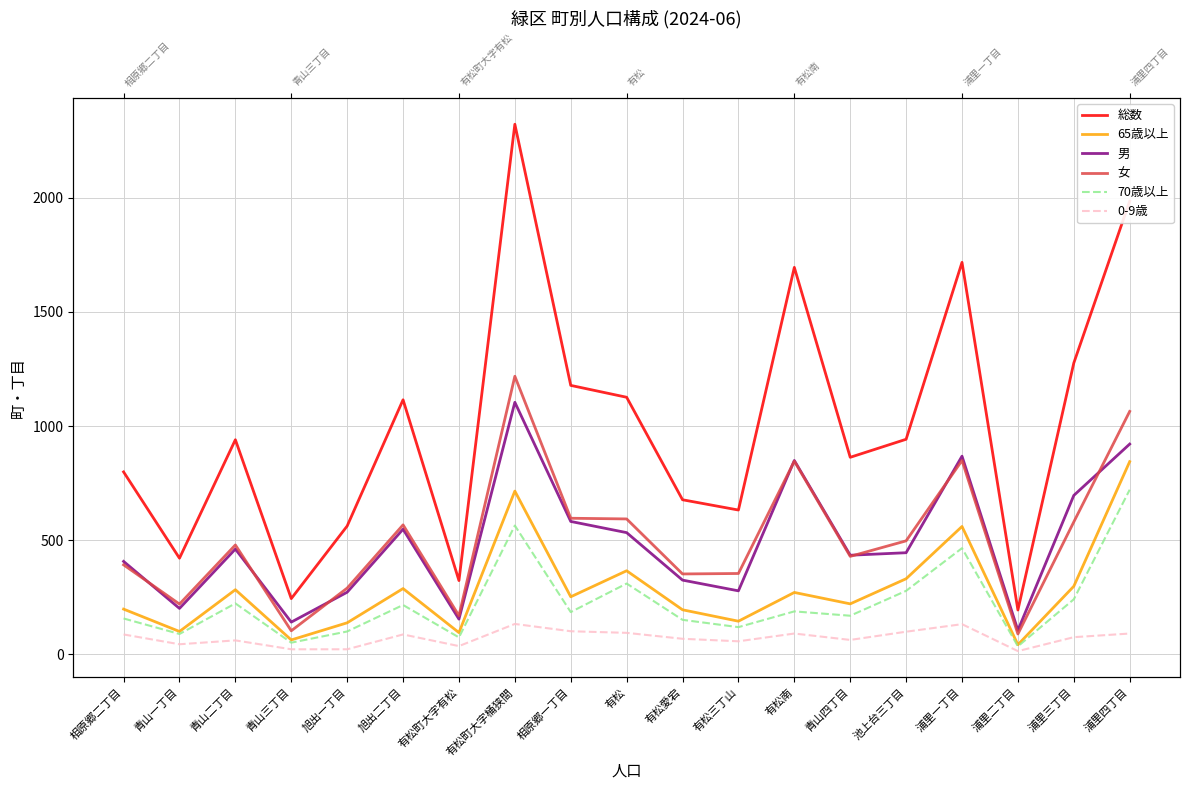

In 65歳以上, how many points are higher than both neighbors (excluding endpoints)?

6